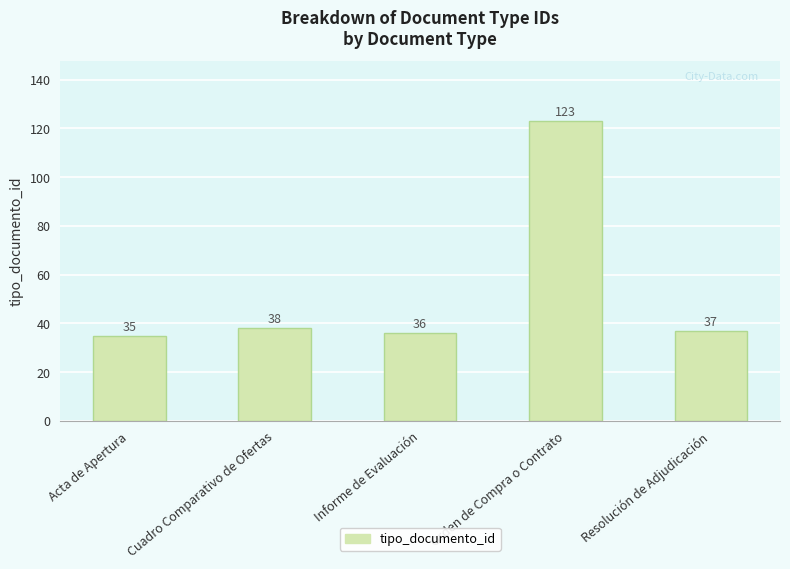

At which category does the chart reach its minimum across all series?

Acta de Apertura